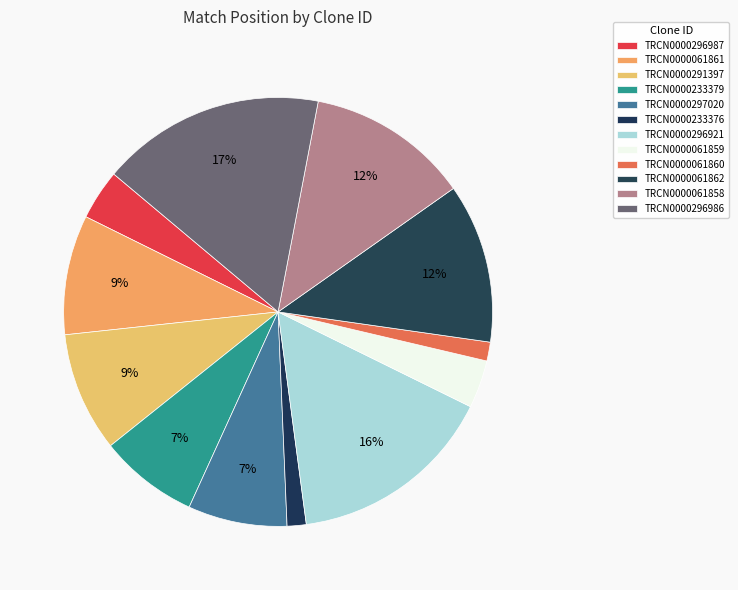

The TRCN0000061860 slice represents 11% of the pie. True or false?

False